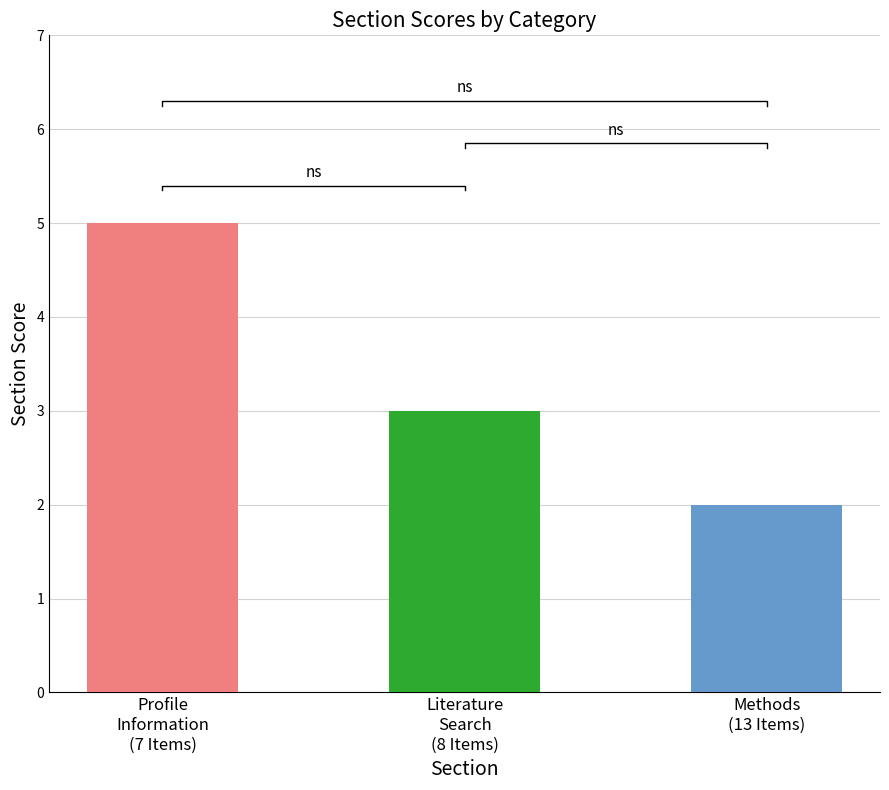

Is it true that the value at Methods
(13 Items) is 1?

False